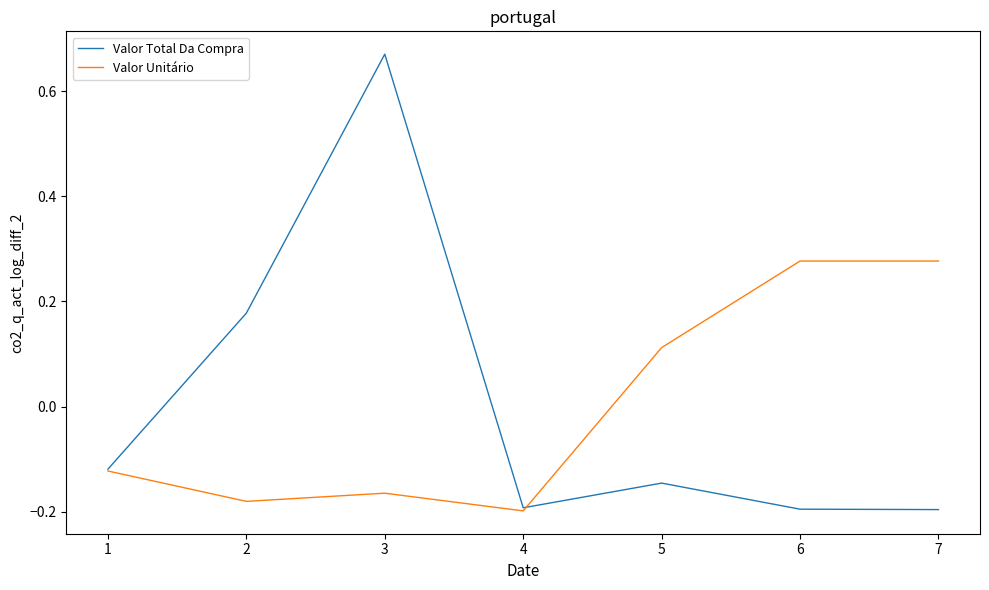

Which series has the widest spread of values?

Valor Total Da Compra